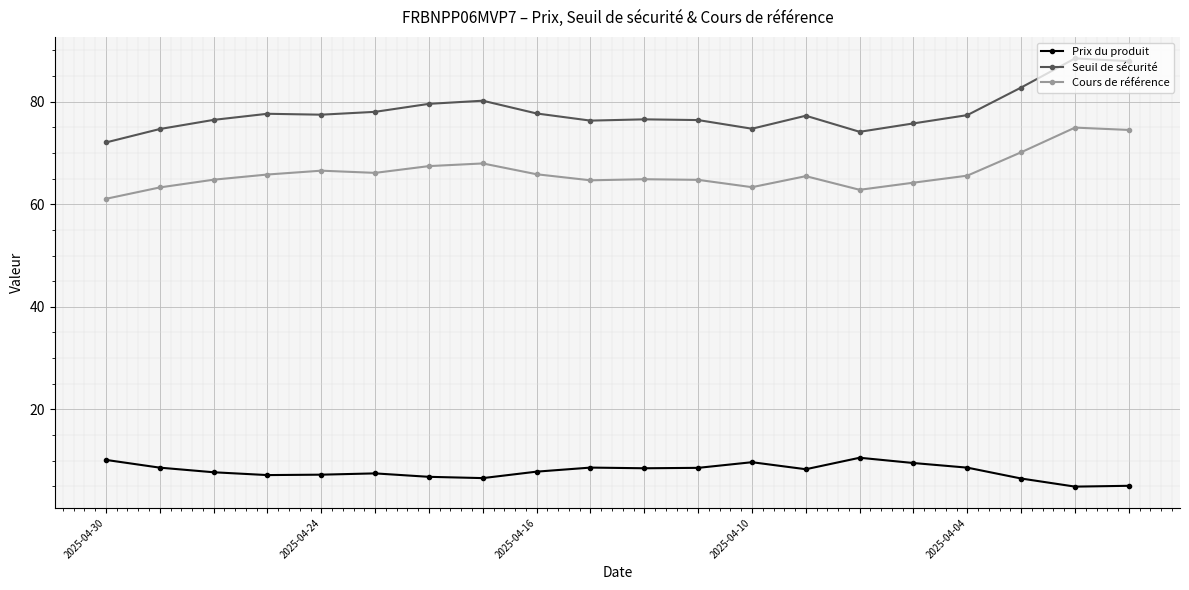

Which series has the widest spread of values?

Seuil de sécurité